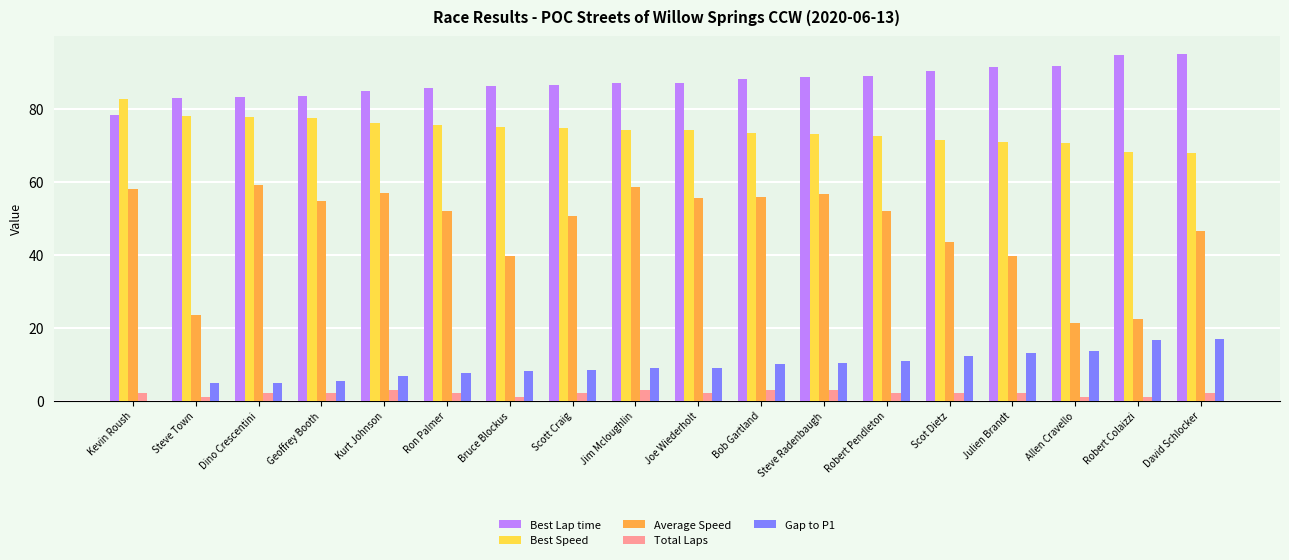

Count the number of categories in the chart.

18